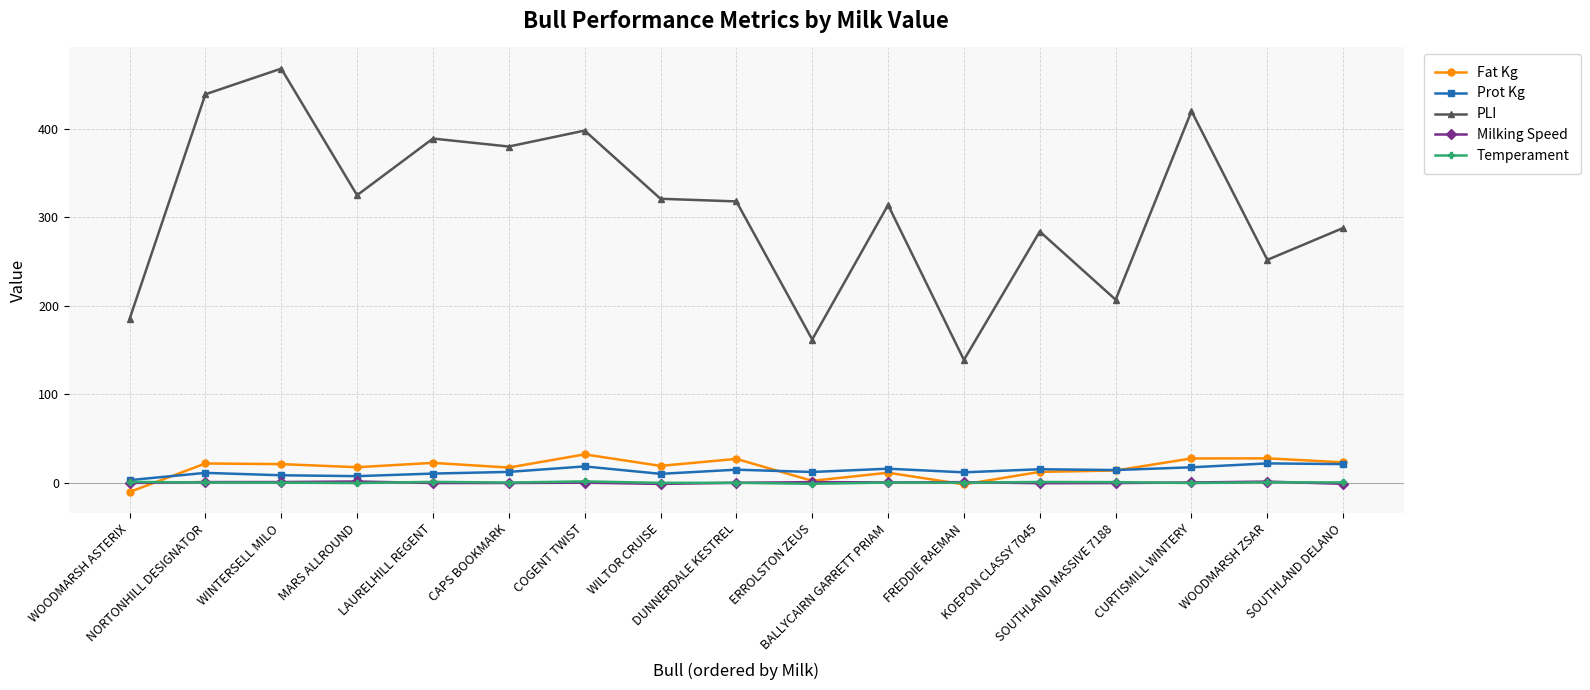

What is the label of the 10th point from the right?

WILTOR CRUISE